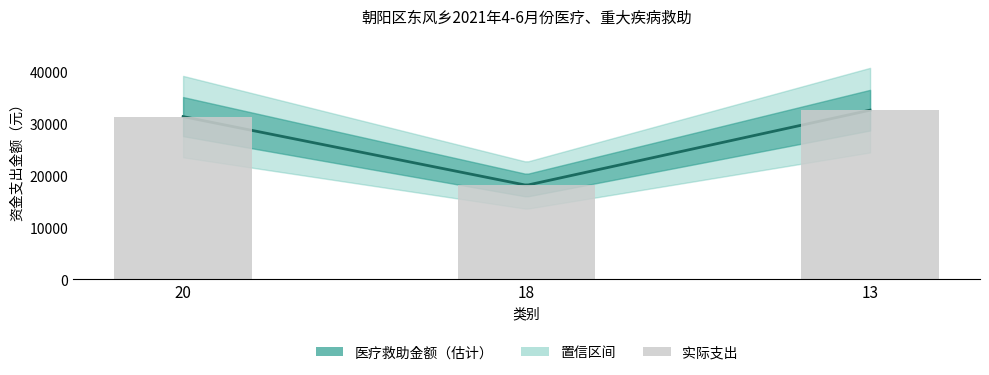

What is the maximum value shown in the chart?

32549.8